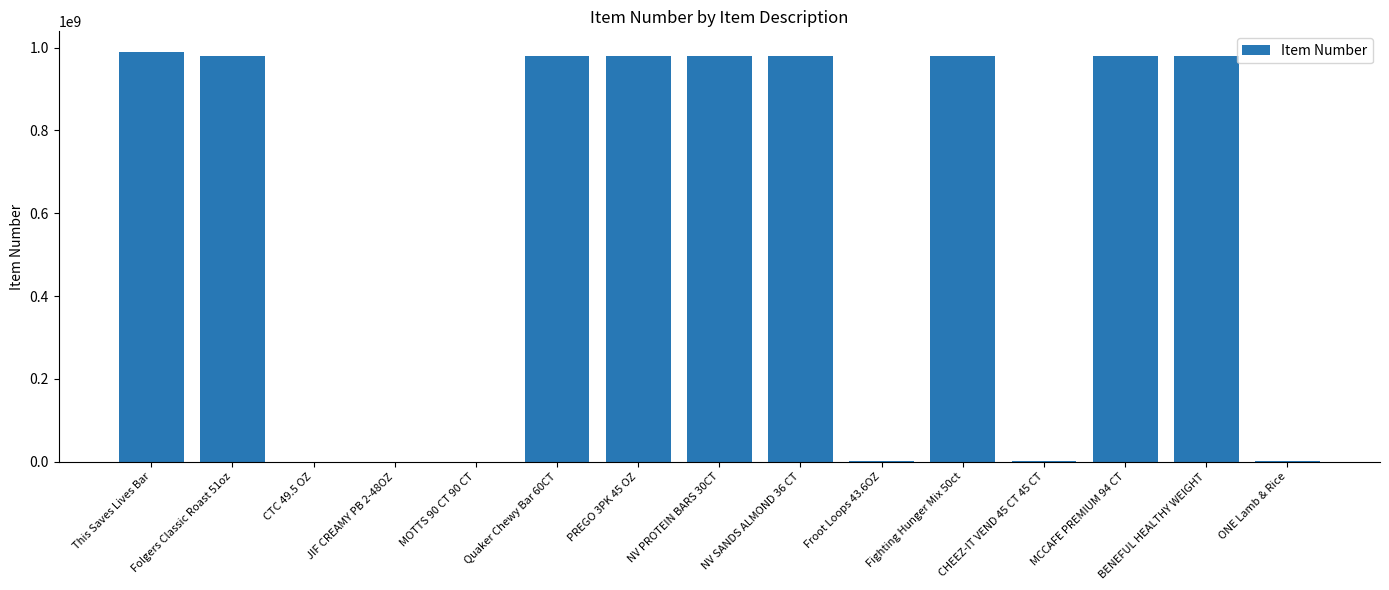

The value at Fighting Hunger Mix 50ct is 535712008. True or false?

False